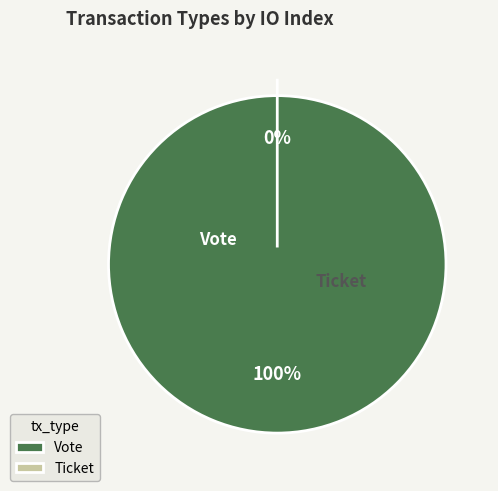

The Ticket slice represents 9% of the pie. True or false?

False